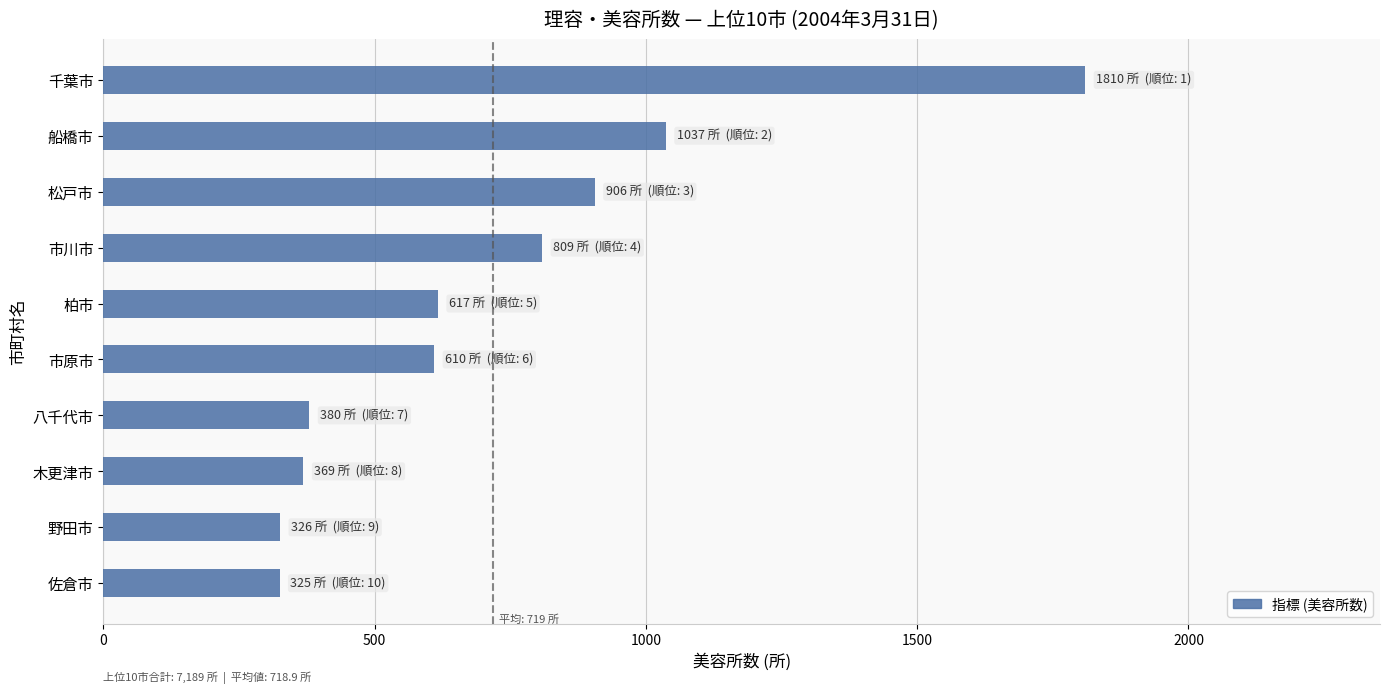

True or false: the data shows 1227 at 市川市.

False